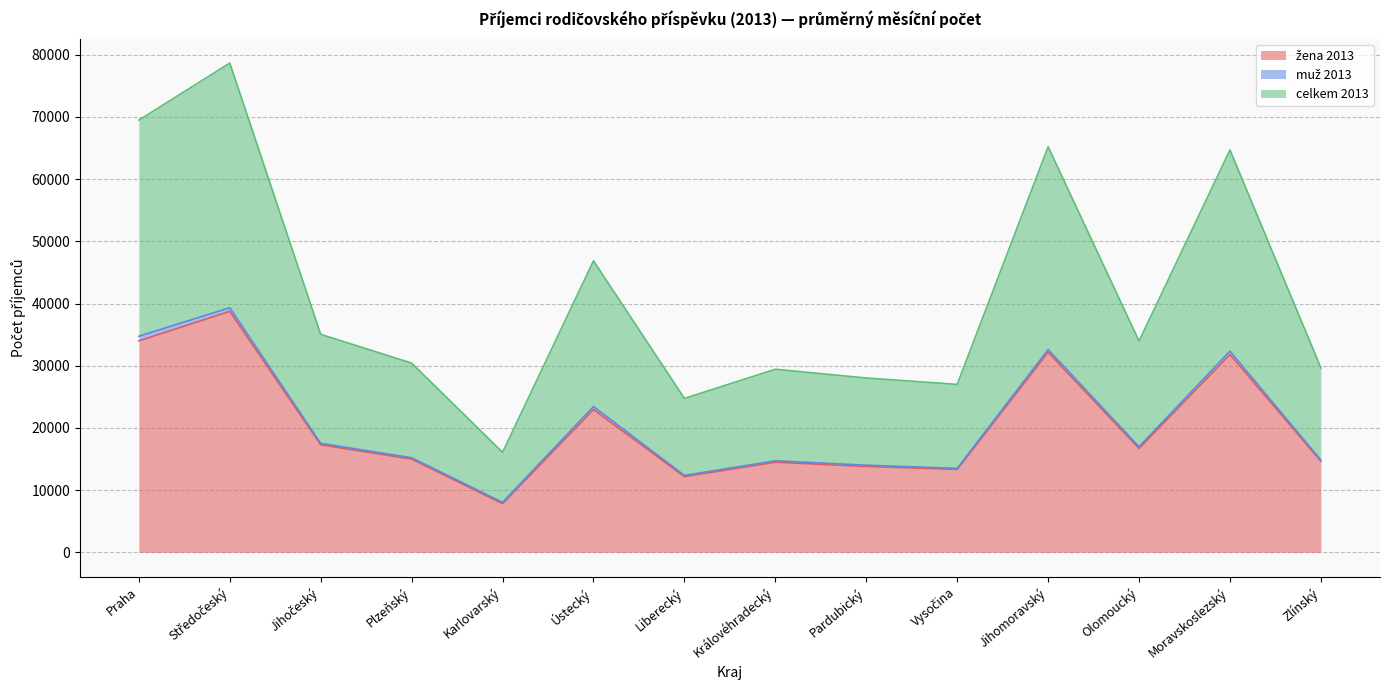

True or false: celkem 2013 and žena 2013 cross at least once.

False